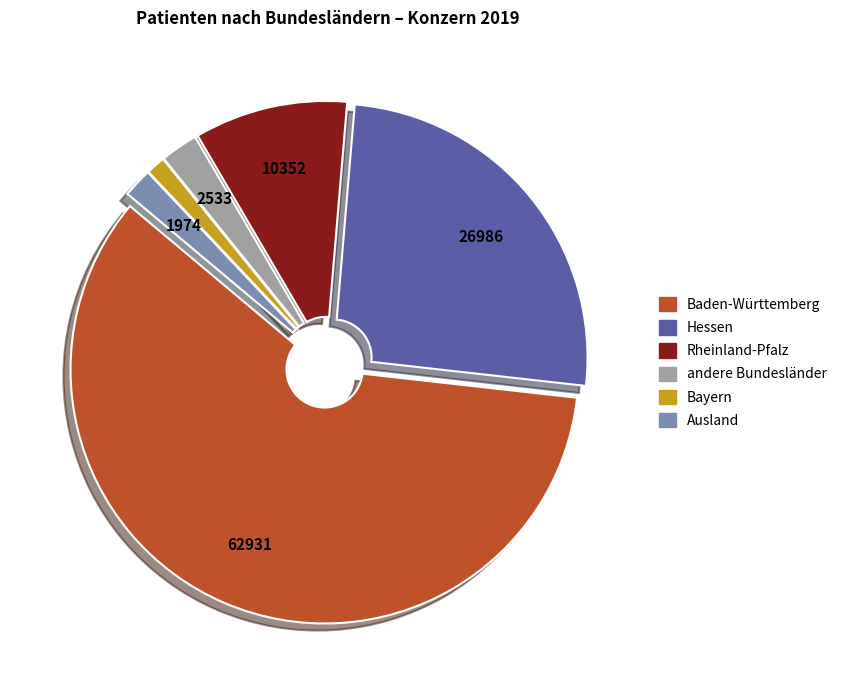

What is the majority slice?

Baden-Württemberg